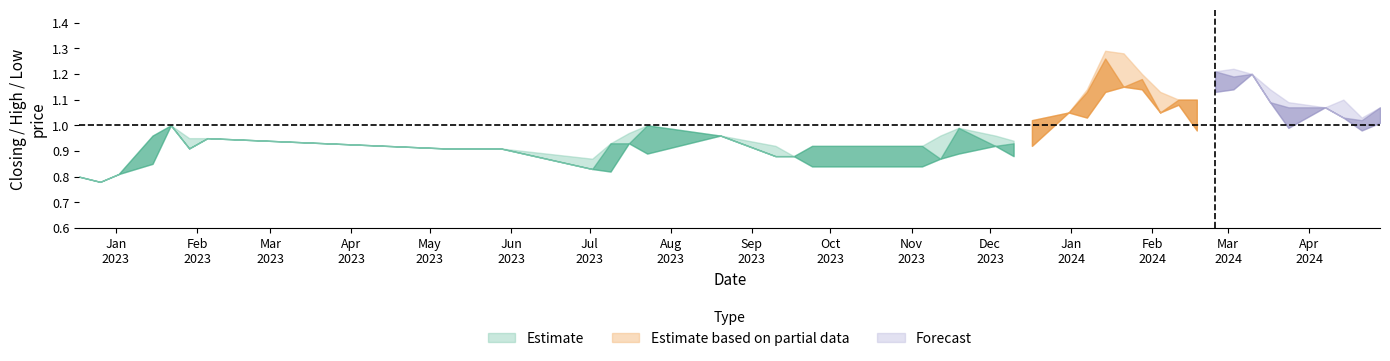

True or false: closing has a value of 0.9 at 20.

True